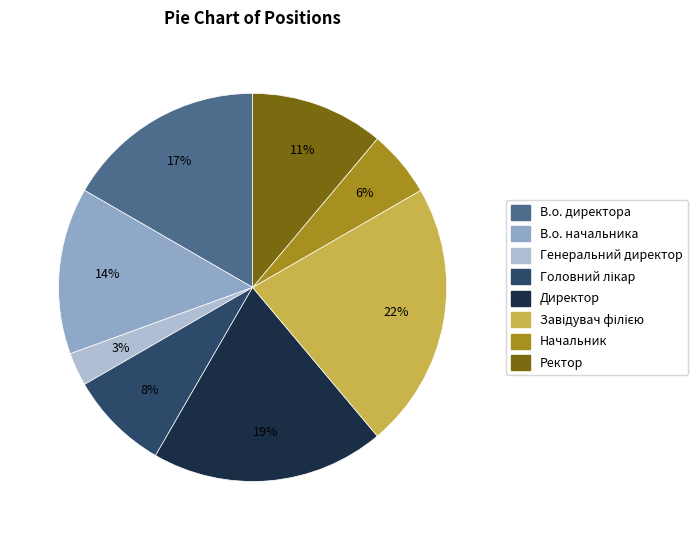

Is there any slice that represents more than half of the pie?

No